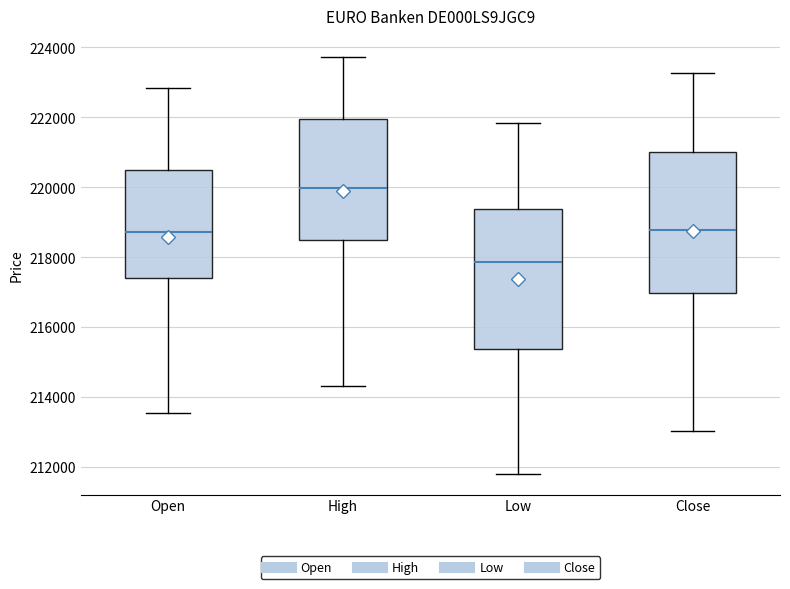

Reading left to right, transcribe this box plot: for each box, give where its median line is, the range the box spans, and where its two whiskers end, as read against the y-axis. The values are not printed on the chart, so give them approximately, as read against the axis.

Open: median 218800, box 217400 to 220600, whiskers 213600 to 222800
High: median 220000, box 218600 to 222000, whiskers 214400 to 223800
Low: median 217800, box 215400 to 219400, whiskers 211800 to 221800
Close: median 218800, box 217000 to 221000, whiskers 213000 to 223200